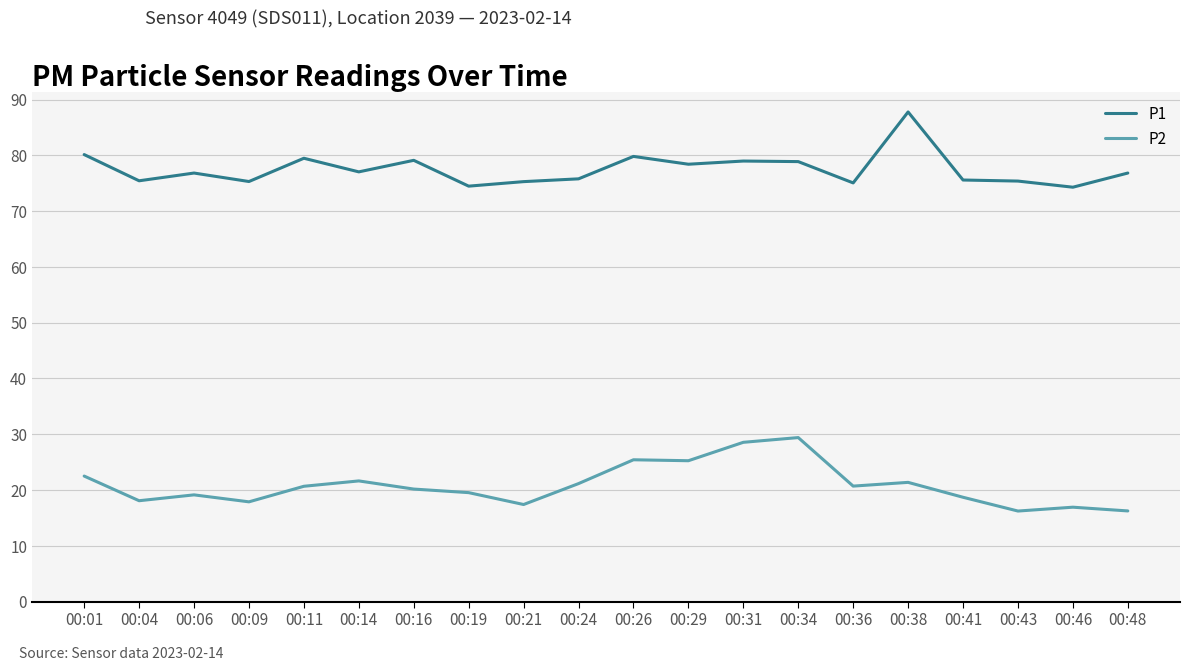

List the series in order of their overall mean, lowest first.

P2, P1